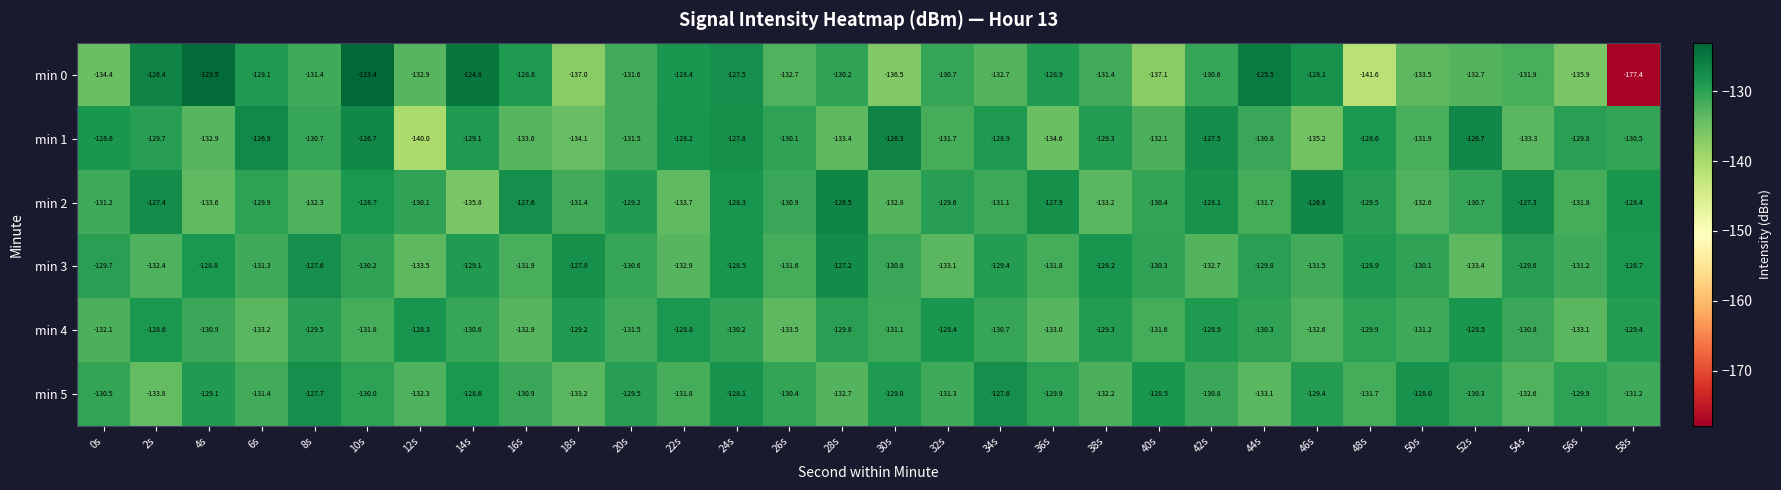

The value of min 0 at 28s is -199.0. True or false?

False